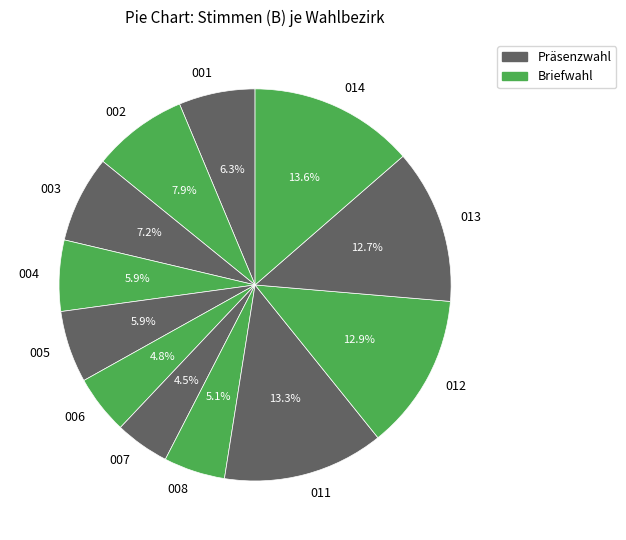

Does 012 represent more than half of the total?

No